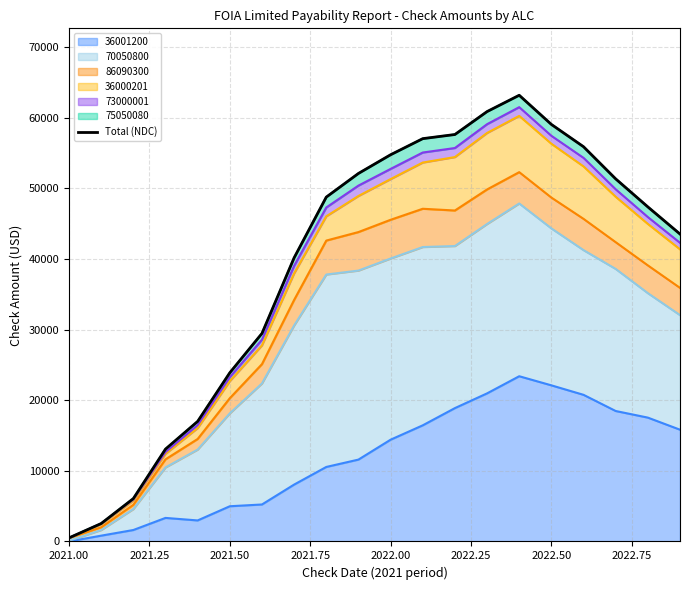

The 36001200 series shows 14403.7 at 2022.00. True or false?

True